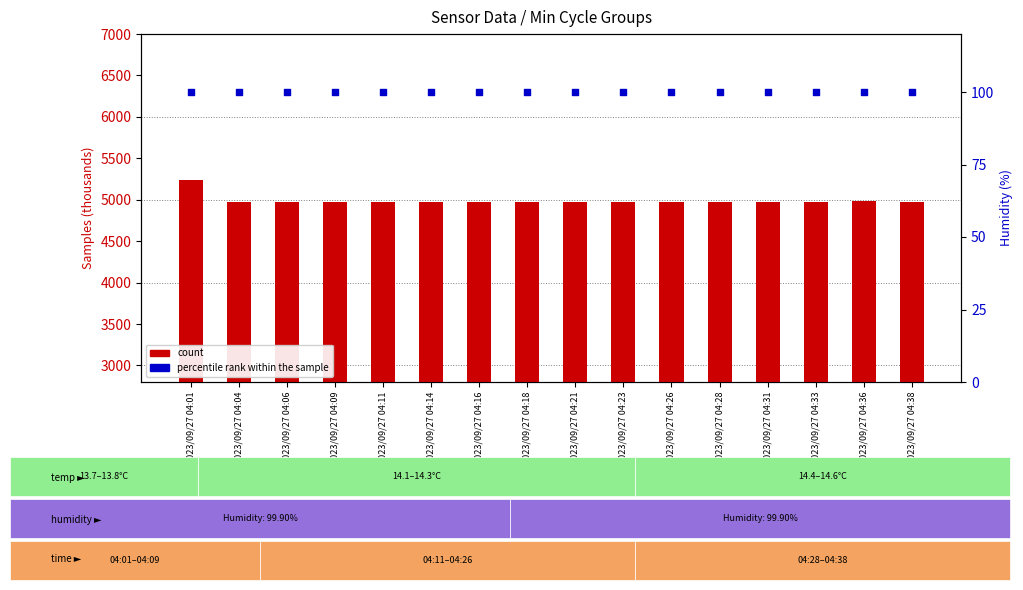

Which series has the largest Y range (max minus min)?

count